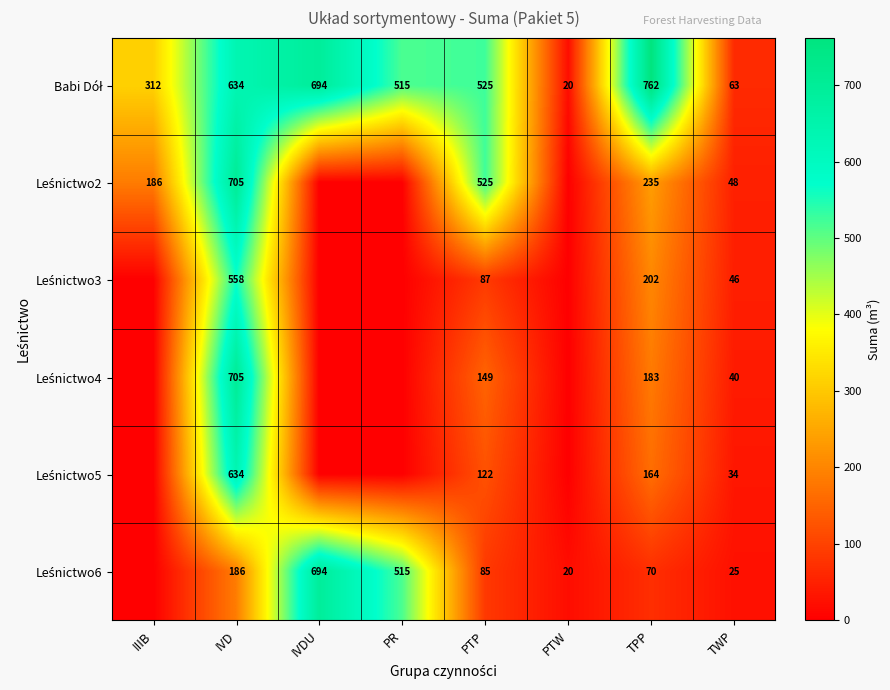

What is the total value across all series at IVD?

3422